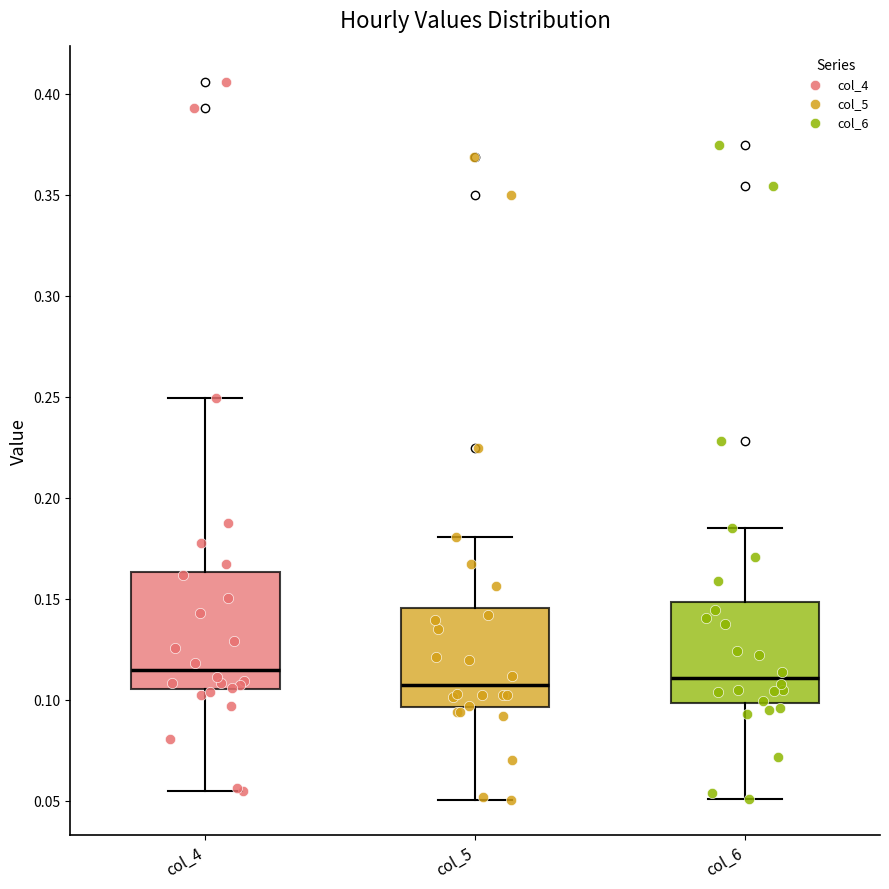

Reading left to right, transcribe this box plot: for each box, give where its median line is, the range the box spans, and where its two whiskers end, as read against the y-axis. The values are not printed on the chart, so give them approximately, as read against the axis.

col_4: median 0.115, box 0.105 to 0.165, whiskers 0.055 to 0.250
col_5: median 0.105, box 0.095 to 0.145, whiskers 0.050 to 0.180
col_6: median 0.110, box 0.100 to 0.150, whiskers 0.050 to 0.185